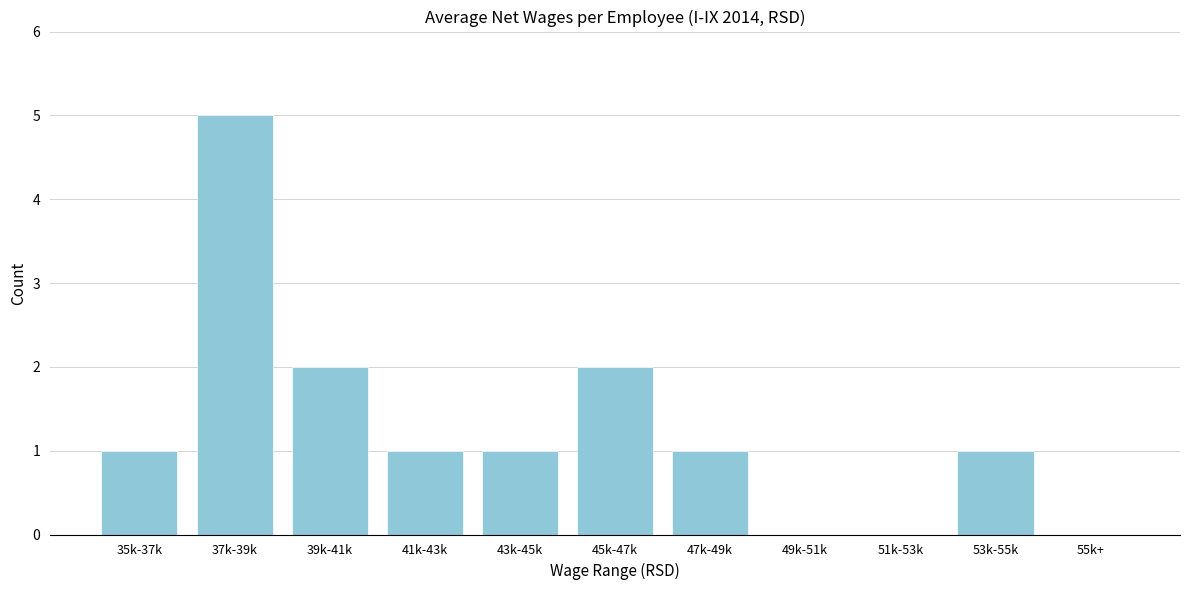

Reading right to left, what are all the values shown in this chart?

55k+=0	53k-55k=1	51k-53k=0	49k-51k=0	47k-49k=1	45k-47k=2	43k-45k=1	41k-43k=1	39k-41k=2	37k-39k=5	35k-37k=1